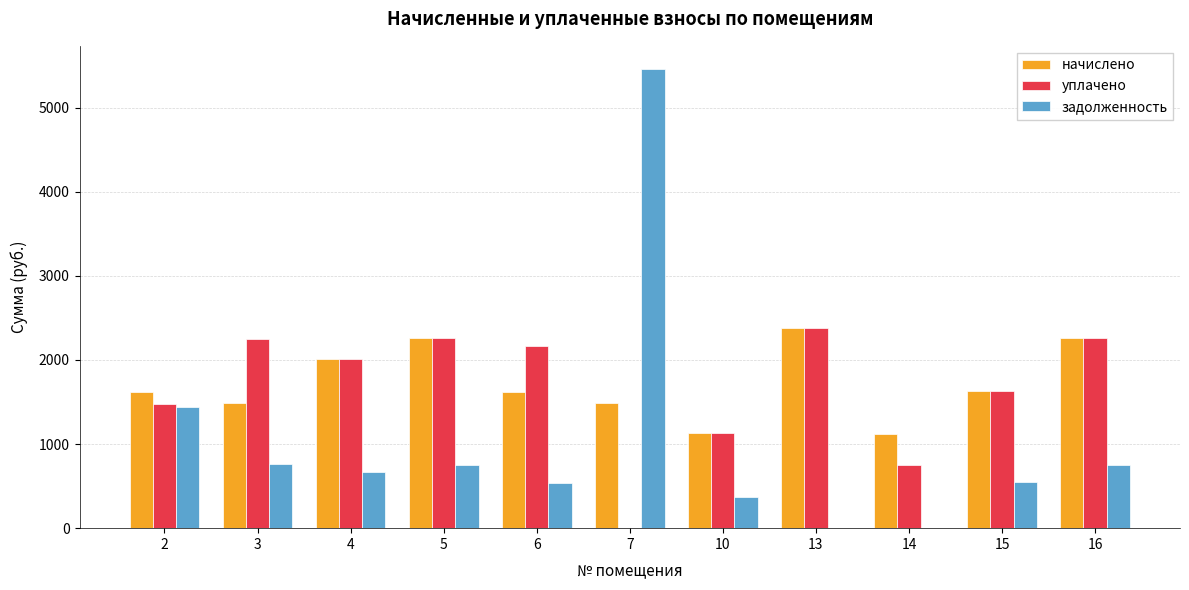

What is the sum of all начислено values?

19019.2